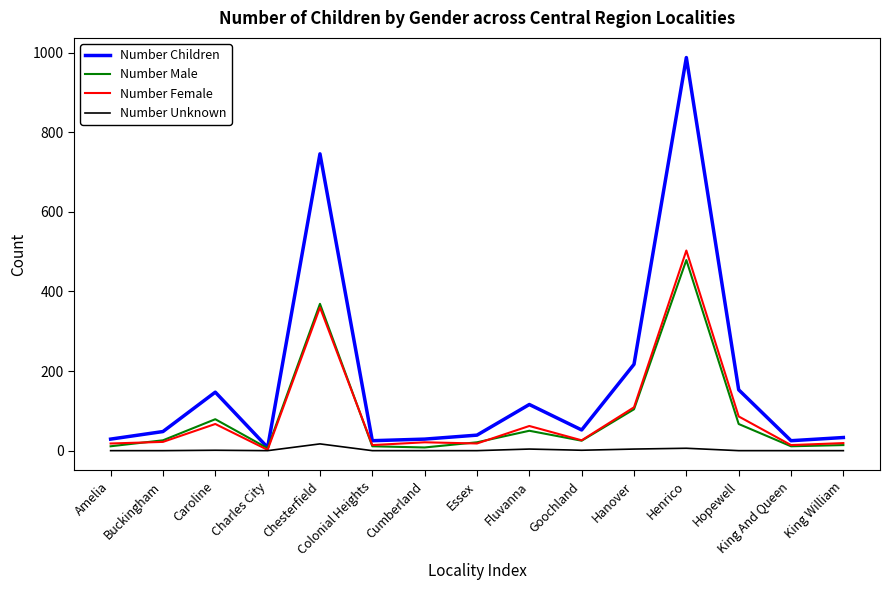

How many categories are shown in the chart?

15